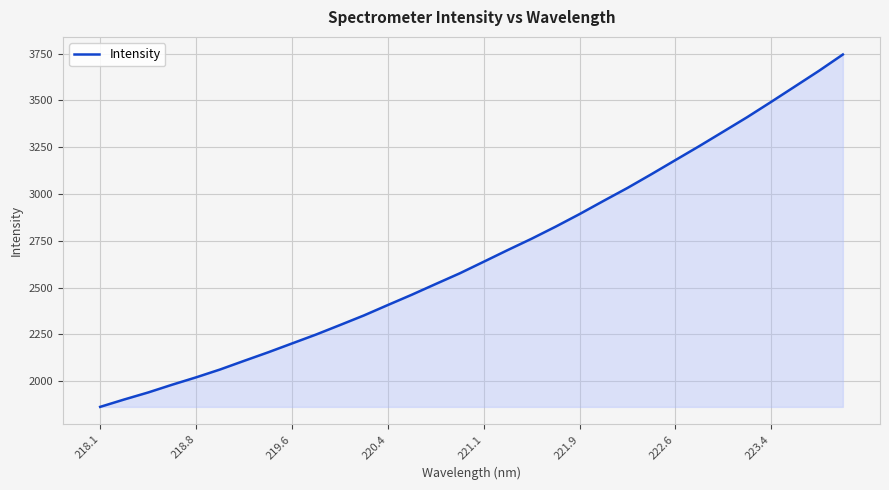

What is the difference between the maximum and minimum values?

1883.4